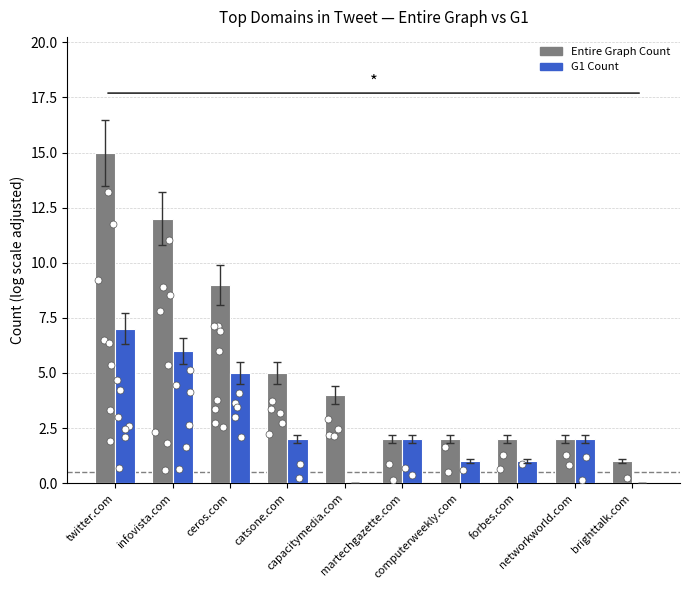

What are all the series names shown in the legend?

Entire Graph Count, G1 Count